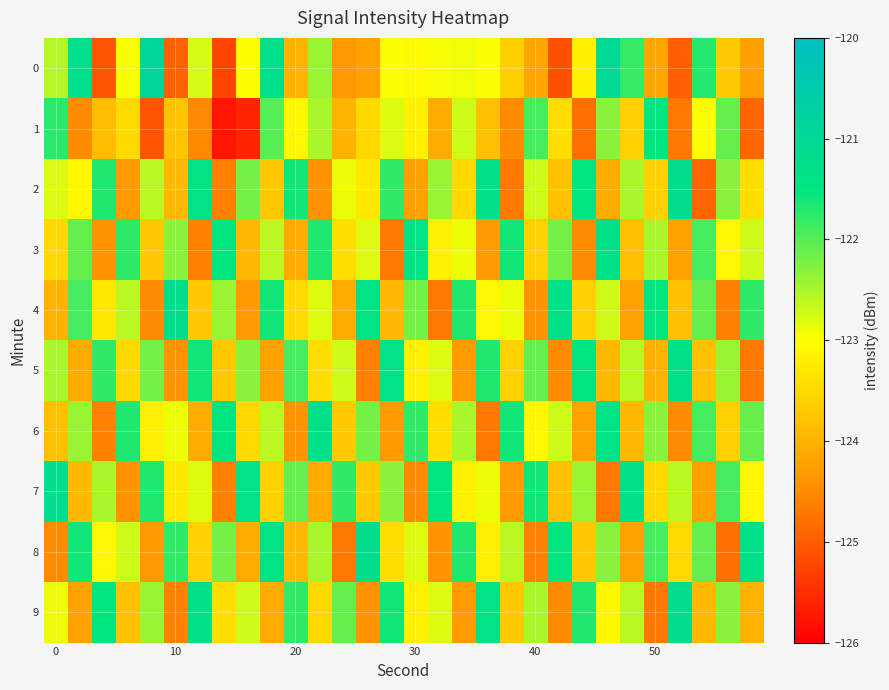

How many categories are shown in the chart?

30